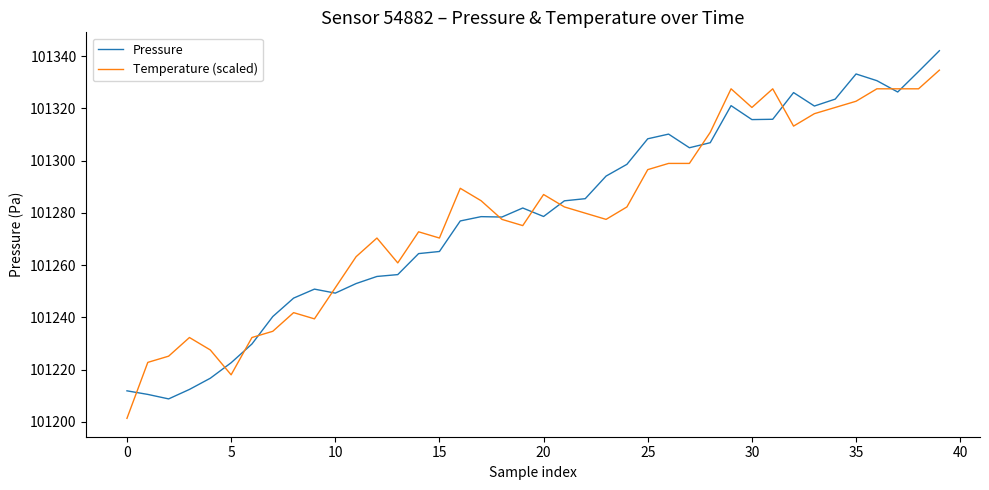

Rank the series by their maximum value, from lowest to highest.

Temperature (scaled), Pressure